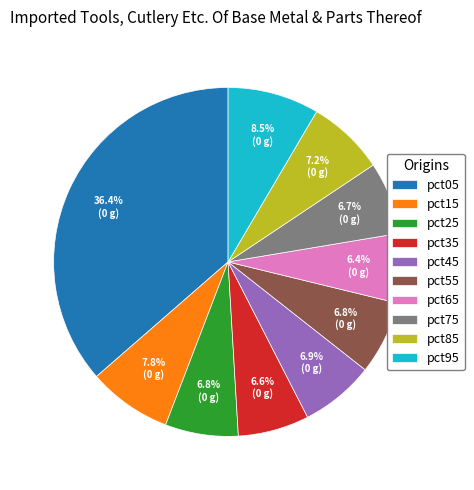

The pct15 slice represents 1% of the pie. True or false?

False